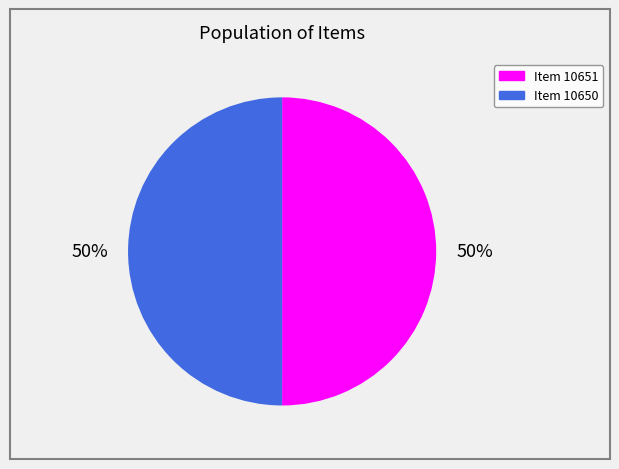

What percentage is the Item 10650 slice, to the nearest percent?

50%